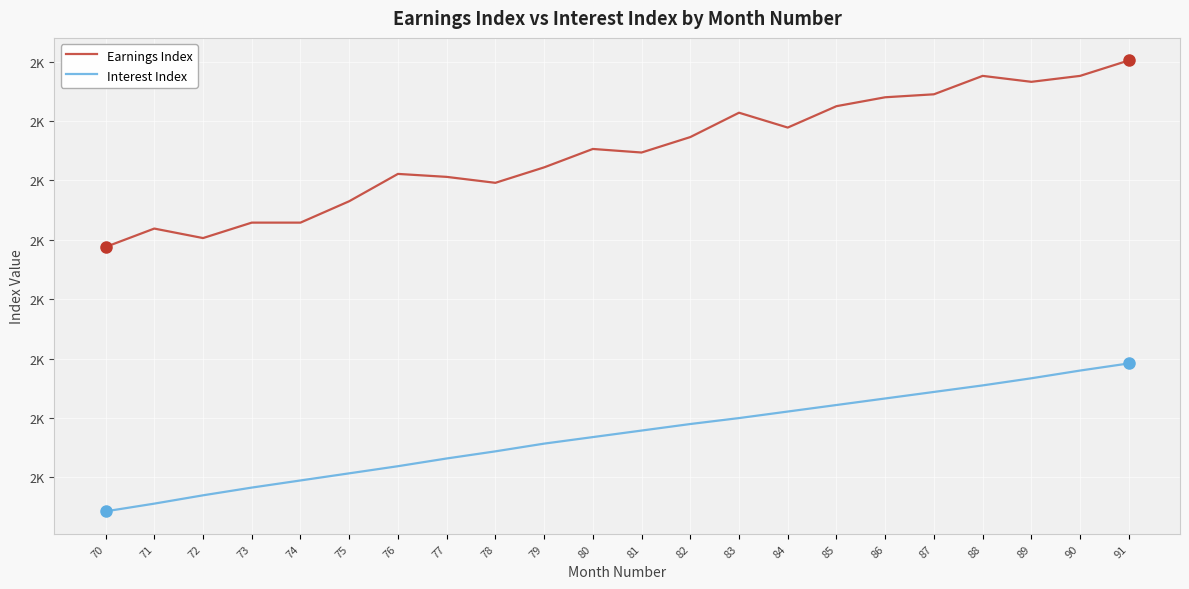

Does the chart display data point markers on the line(s)?

No